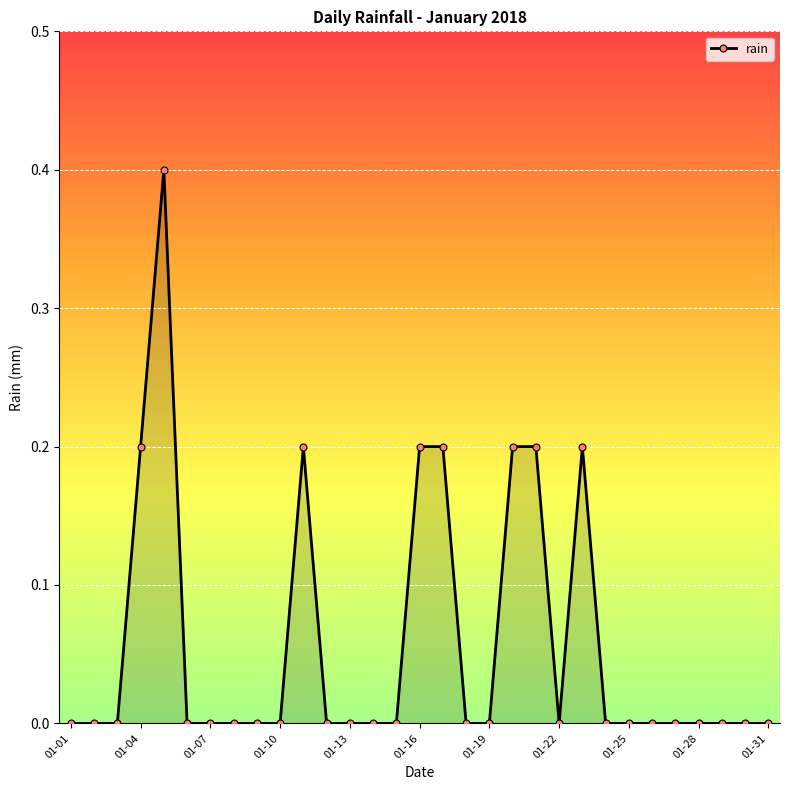

How many values are between 0 and 1?

31